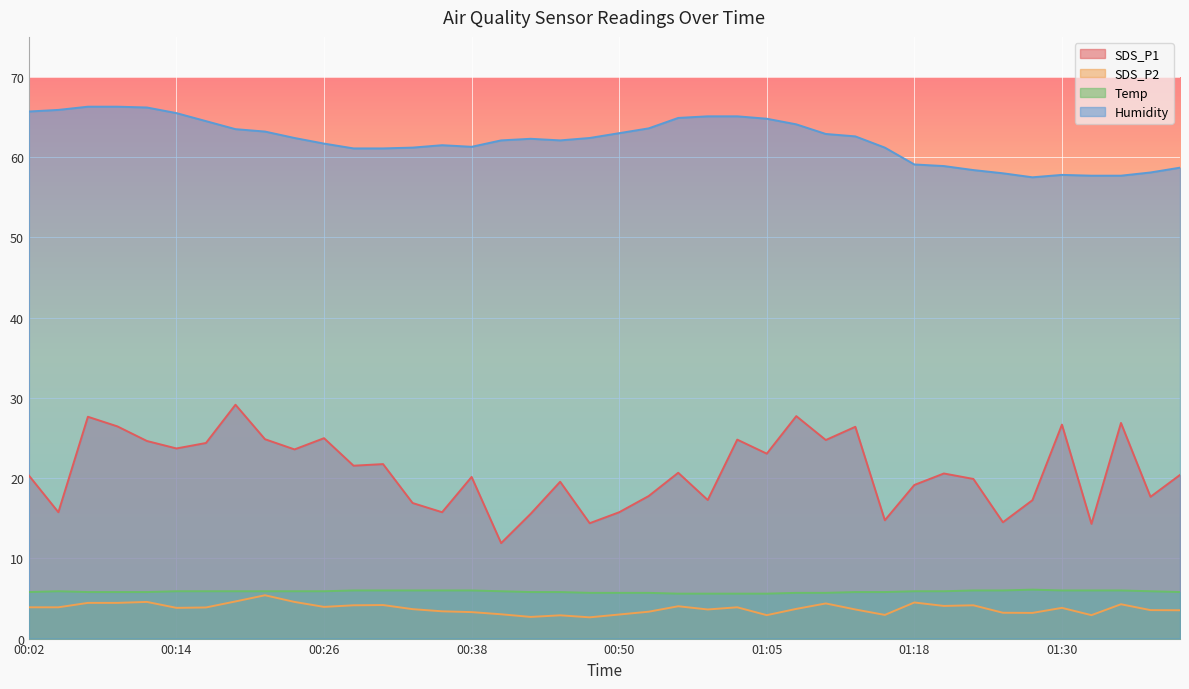

What is the value of the Temp point at the 3rd from the left?

5.8